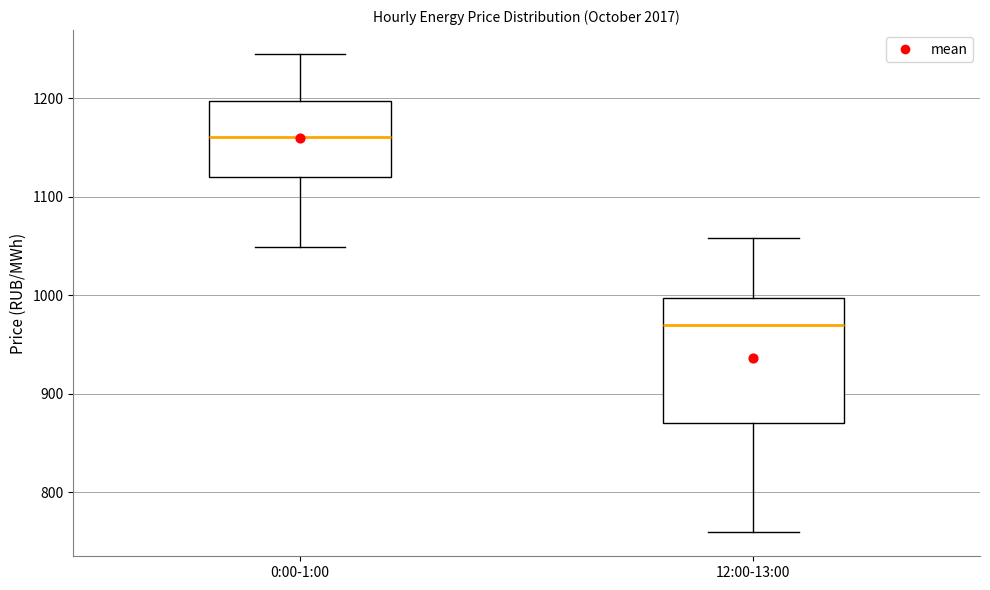

Which box has the highest median line?

0:00-1:00